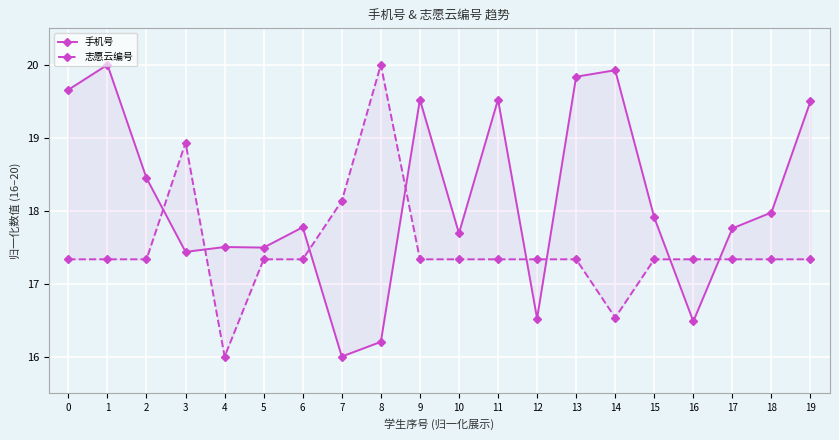

At which category is the sum across all series the highest?

1